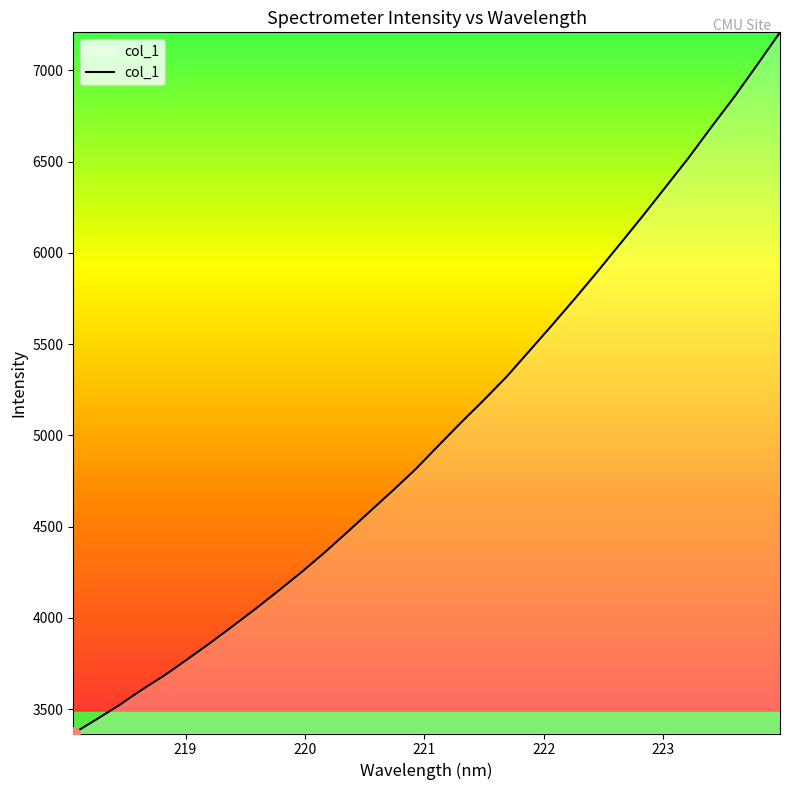

What is the minimum value shown in the chart?

3366.4